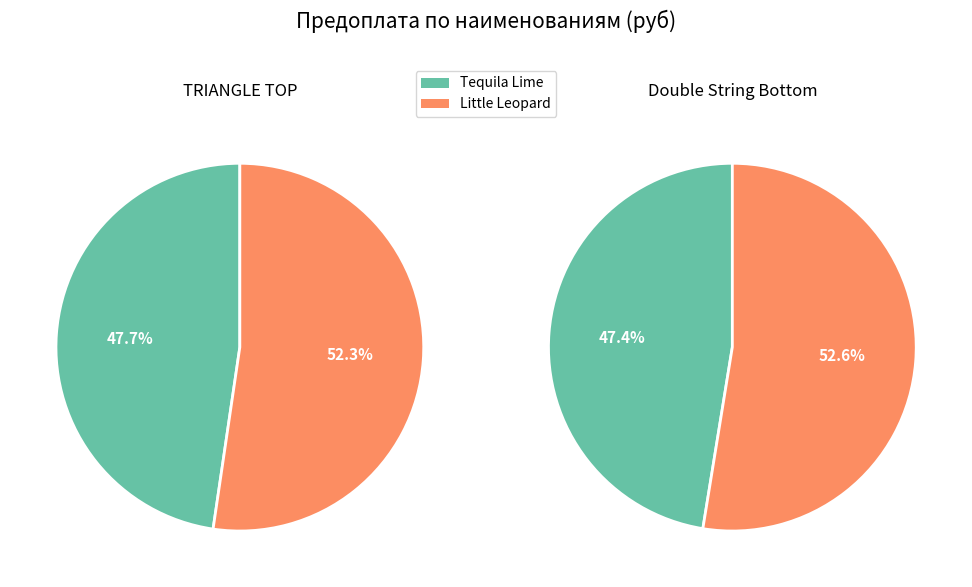

To the nearest percent, what is the average slice percentage?

50%